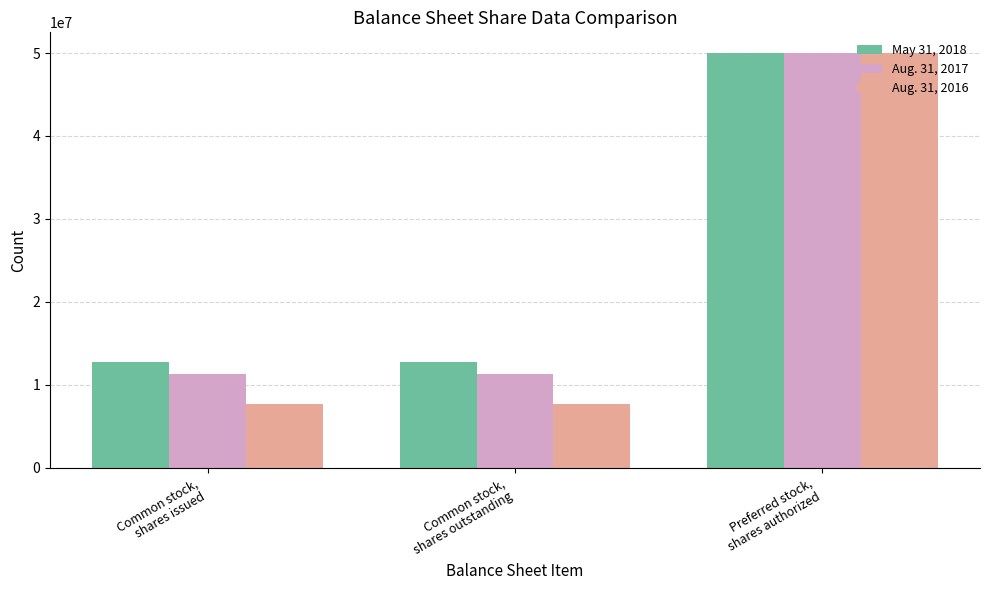

How many data points does each series have?

3